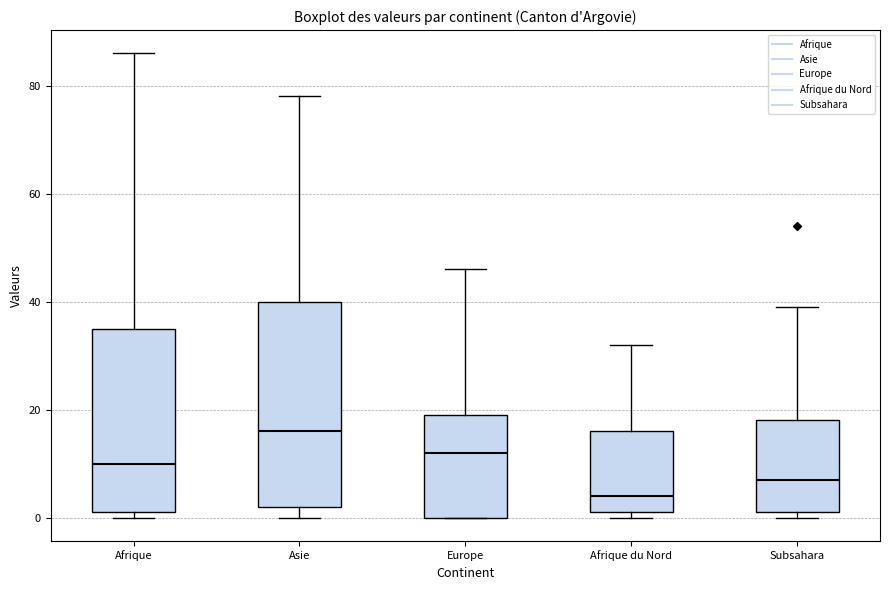

Reading left to right, transcribe this box plot: for each box, give where its median line is, the range the box spans, and where its two whiskers end, as read against the y-axis. The values are not printed on the chart, so give them approximately, as read against the axis.

Afrique: median 10, box 2 to 36, whiskers 0 to 86
Asie: median 16, box 2 to 40, whiskers 0 to 78
Europe: median 12, box 0 to 20, whiskers 0 to 46
Afrique du Nord: median 4, box 2 to 16, whiskers 0 to 32
Subsahara: median 8, box 2 to 18, whiskers 0 to 40